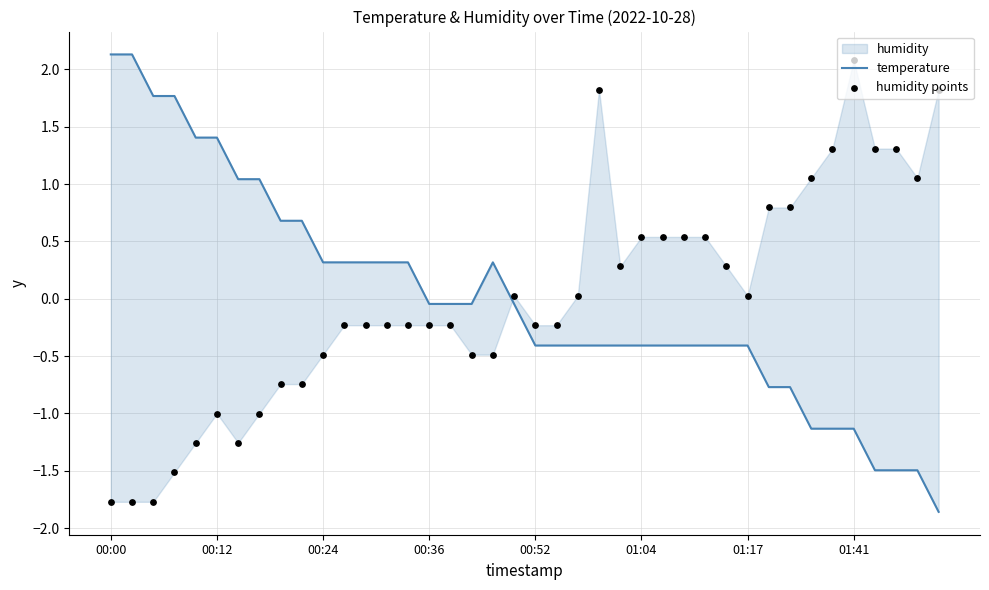

Which series has the largest total across all categories?

humidity points